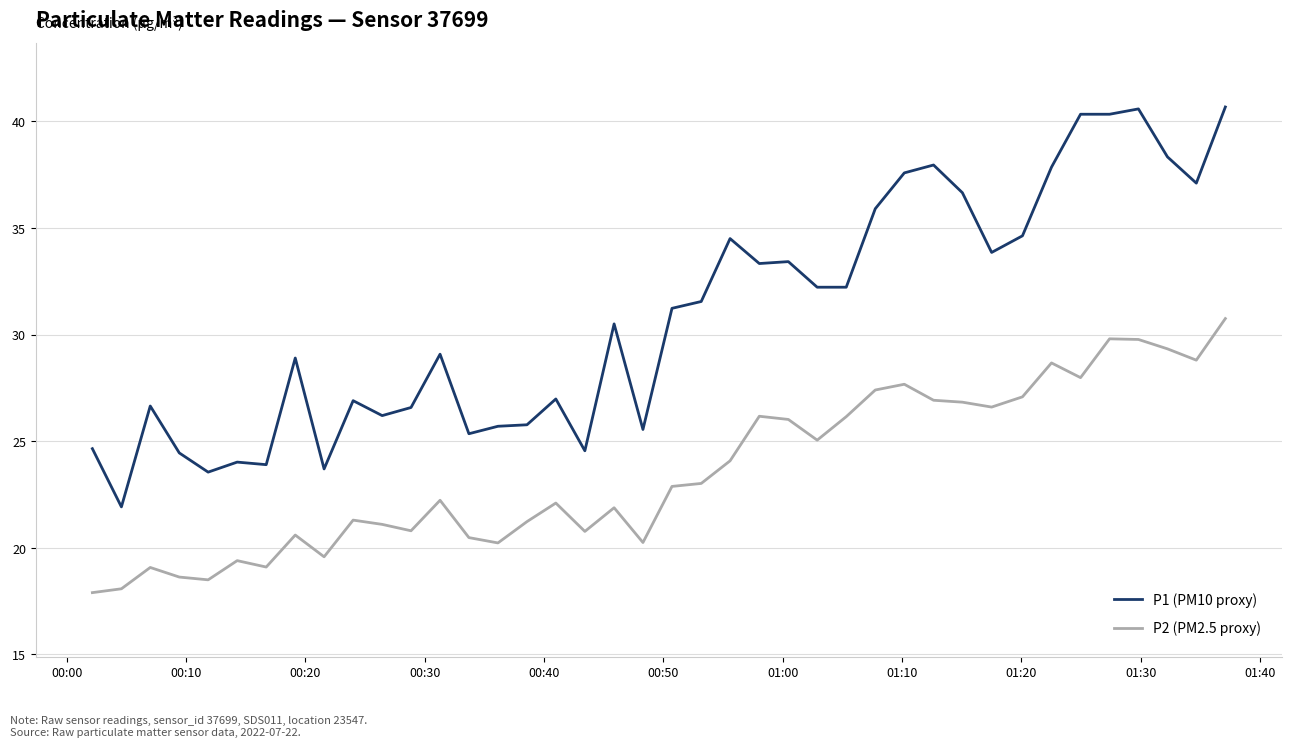

What is the difference between the second highest and minimum values in the P2 (PM2.5 proxy) series?

11.9